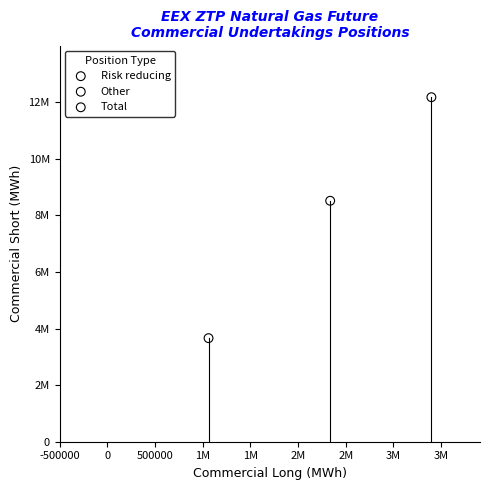

Which series contains the lowest Y value?

Other